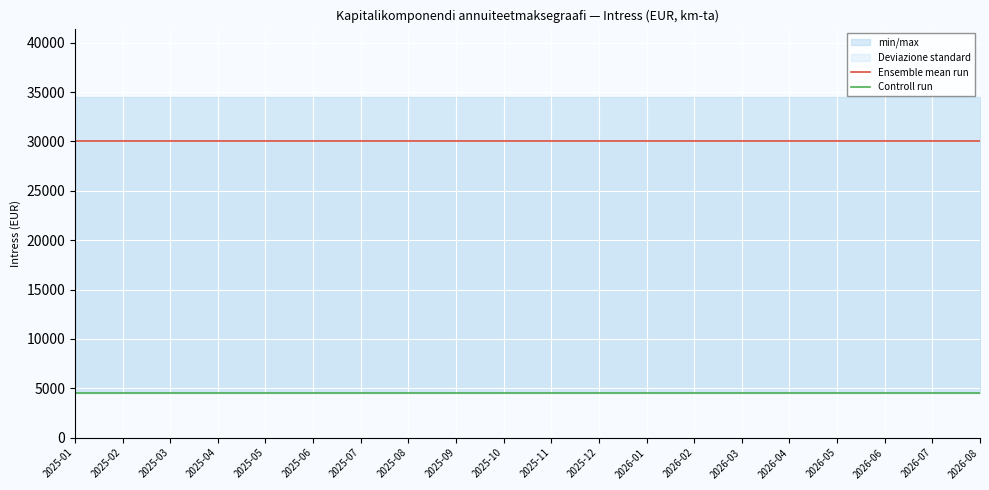

Reading left to right, what are all the values shown in this chart?

Ensemble mean run: 30026.3	30026.3	30026.3	30026.3	30026.3	30026.3	30026.3	30026.3	30026.3	30026.3	30026.3	30026.3	30026.3	30026.3	30026.3	30026.3	30026.3	30026.3	30026.3	30026.3
Controll run: 4495.7	4495.7	4495.7	4495.7	4495.7	4495.7	4495.7	4495.7	4495.7	4495.7	4495.7	4495.7	4495.7	4495.7	4495.7	4495.7	4495.7	4495.7	4495.7	4495.7